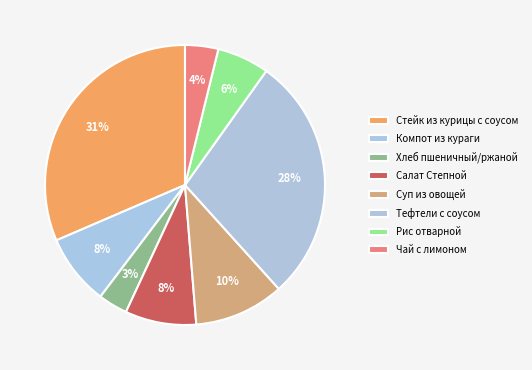

How many segments does this pie chart have?

8